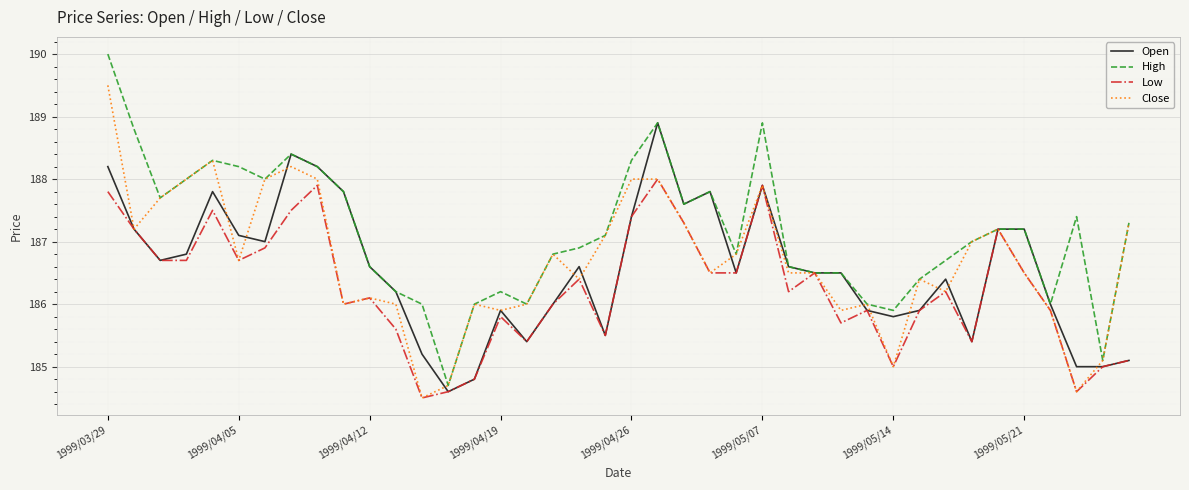

List the series in order of their peak value, highest first.

High, Close, Open, Low